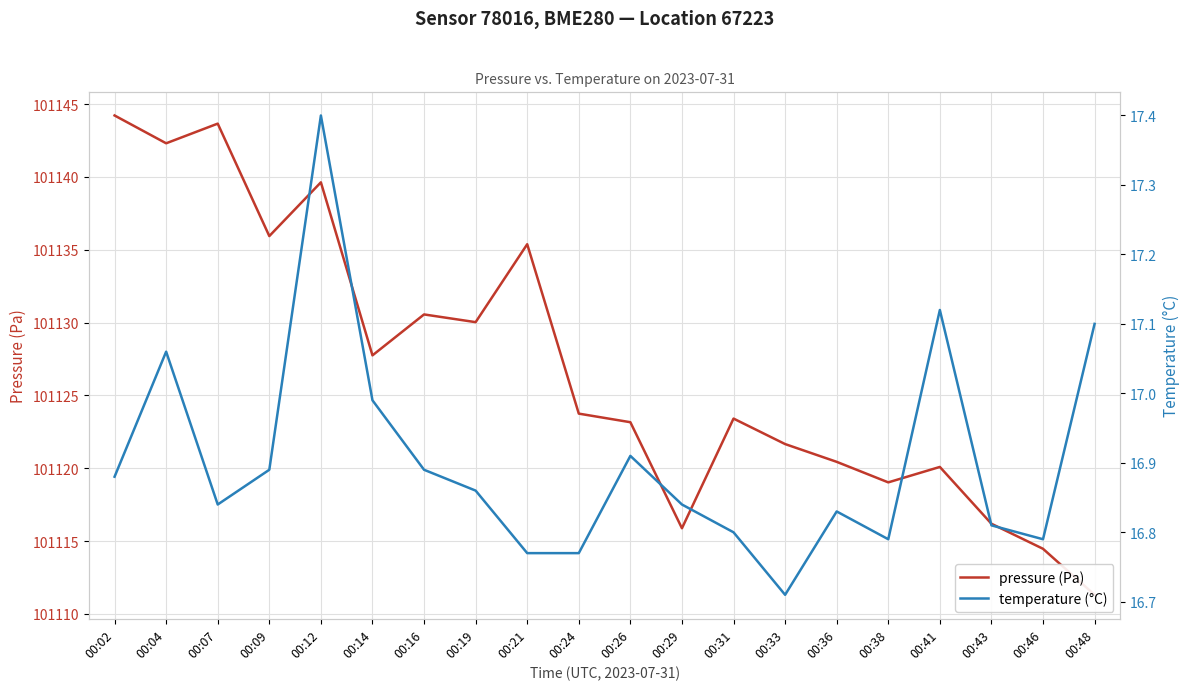

Which has a higher value, 00:46 or 00:36?

00:36